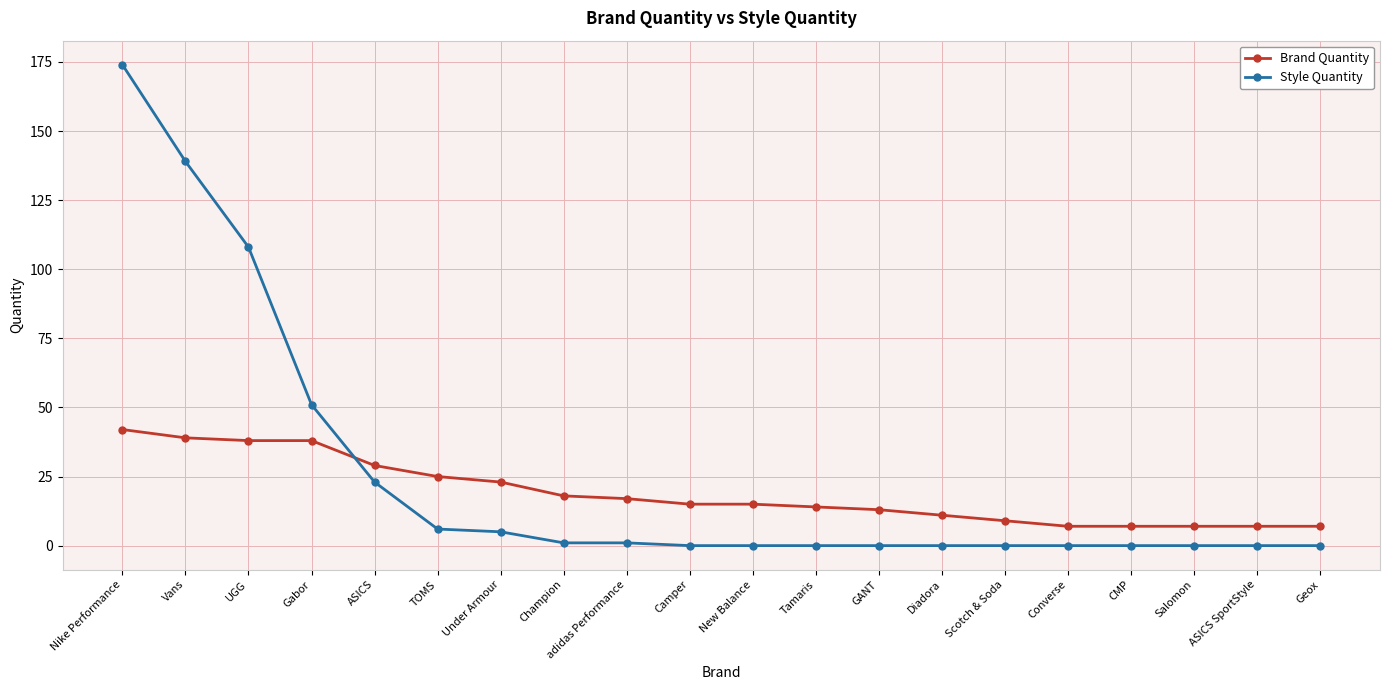

What position from the left is GANT?

13